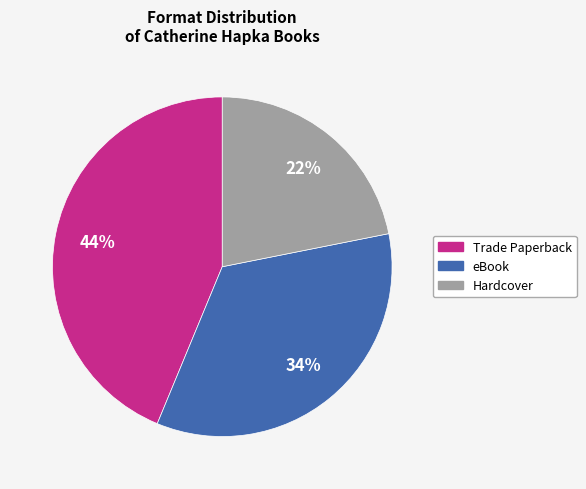

Which slice is the largest?

Trade Paperback